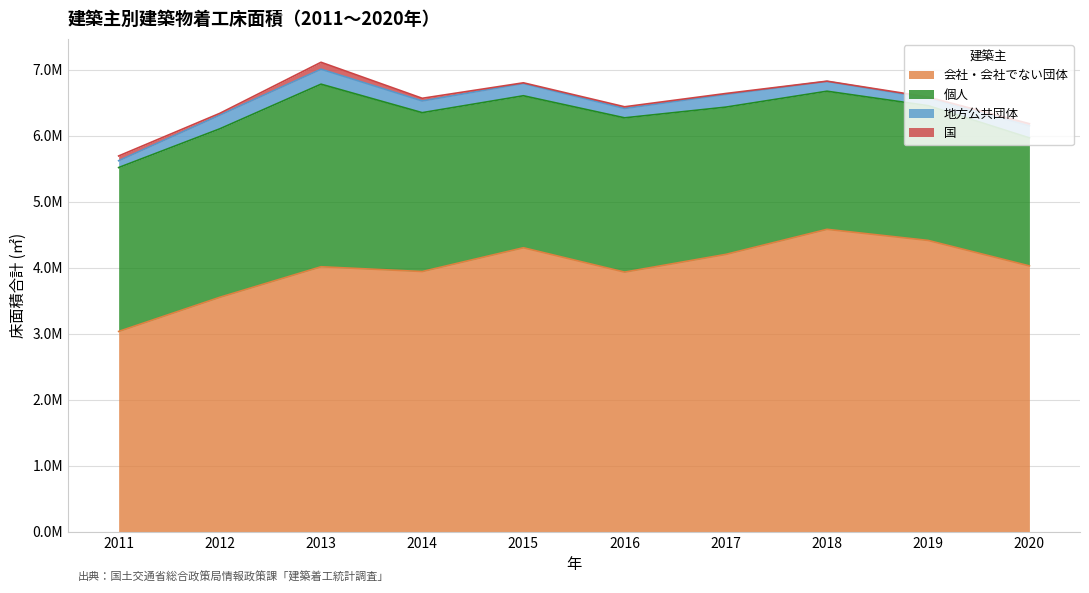

Which has a higher value, 2018 or 2019?

2018